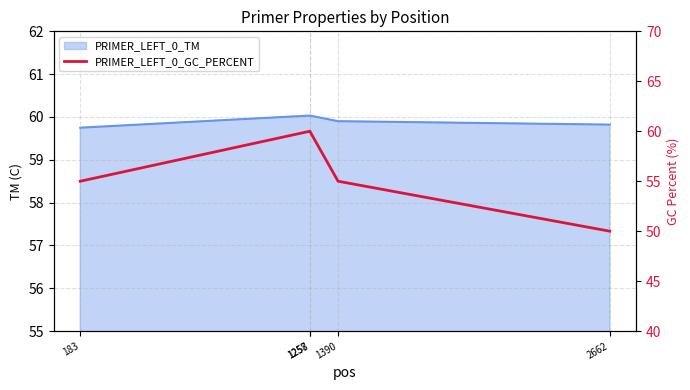

At which label is the value closest to 55?

183